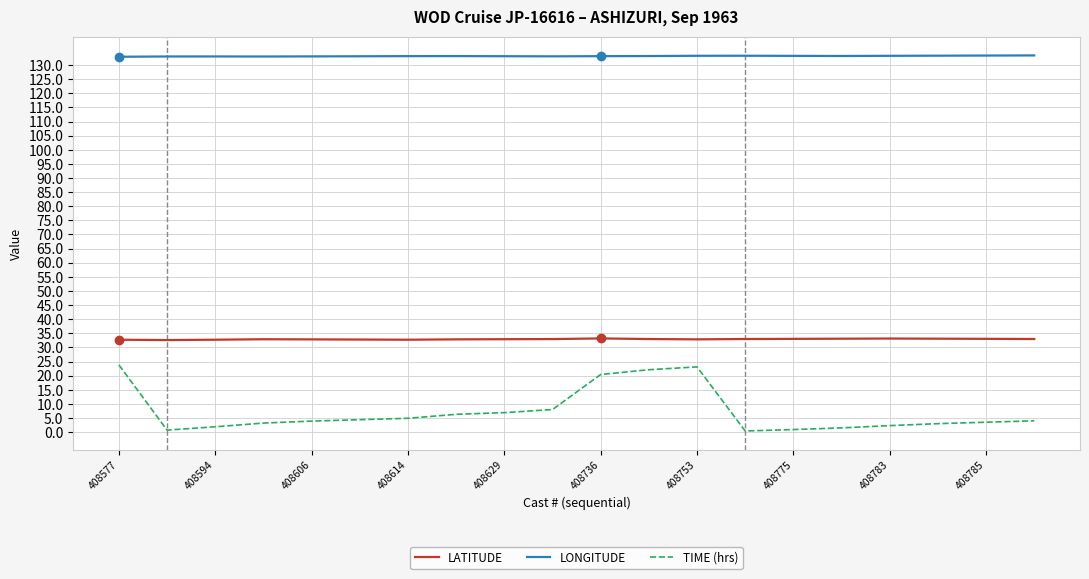

Rank the series by their average value, from lowest to highest.

TIME (hrs), LATITUDE, LONGITUDE